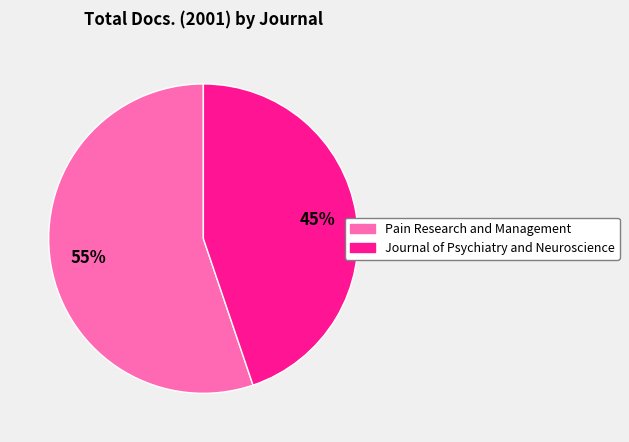

To the nearest percent, what is the combined percentage of Pain Research and Management and Journal of Psychiatry and Neuroscience?

100%